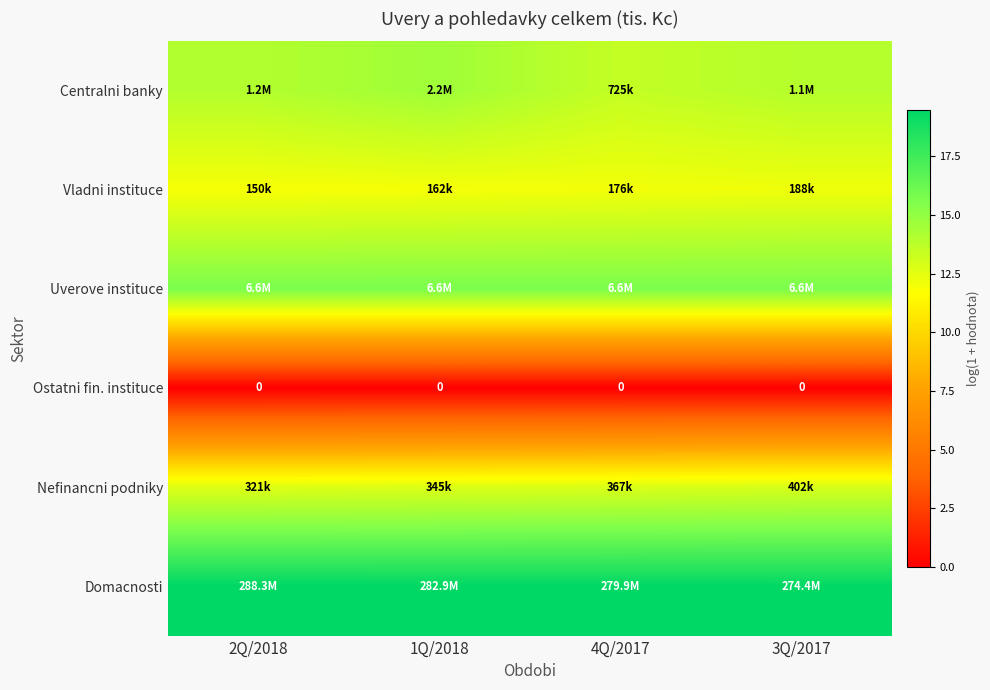

True or false: Nefinancni podniky has a value of 8.5 at 3Q/2017.

False